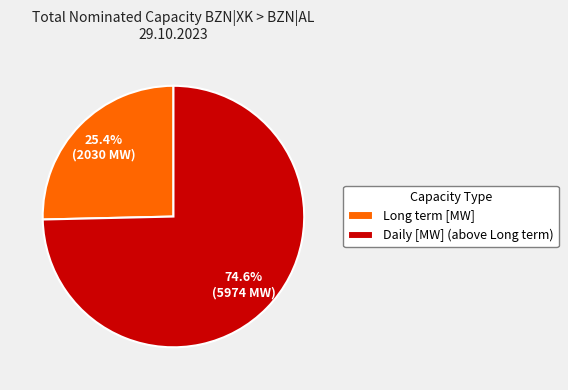

Count the number of slices in the pie.

2